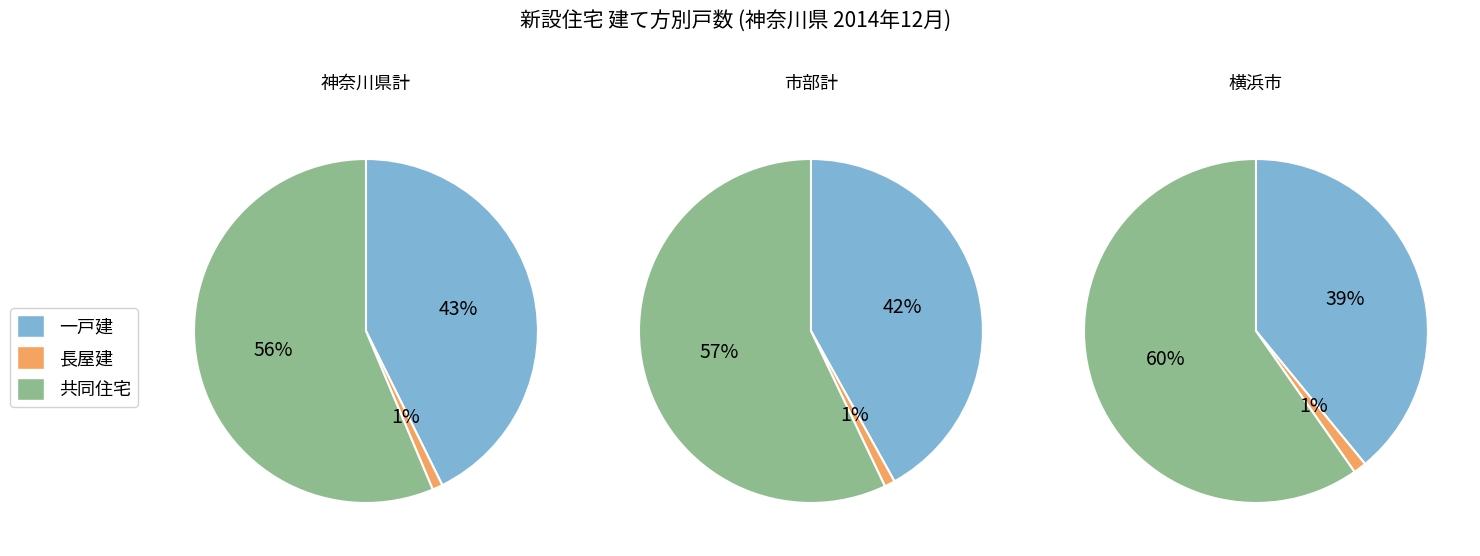

Between 10 and 13, which series saw the biggest shift?

共同住宅